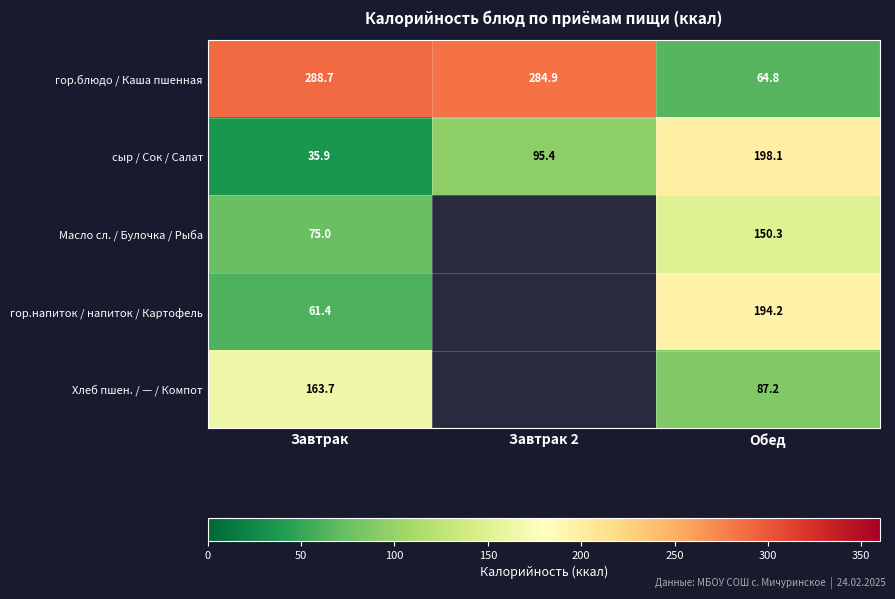

The Масло сл. / Булочка / Рыба series shows 75.0 at Завтрак. True or false?

True